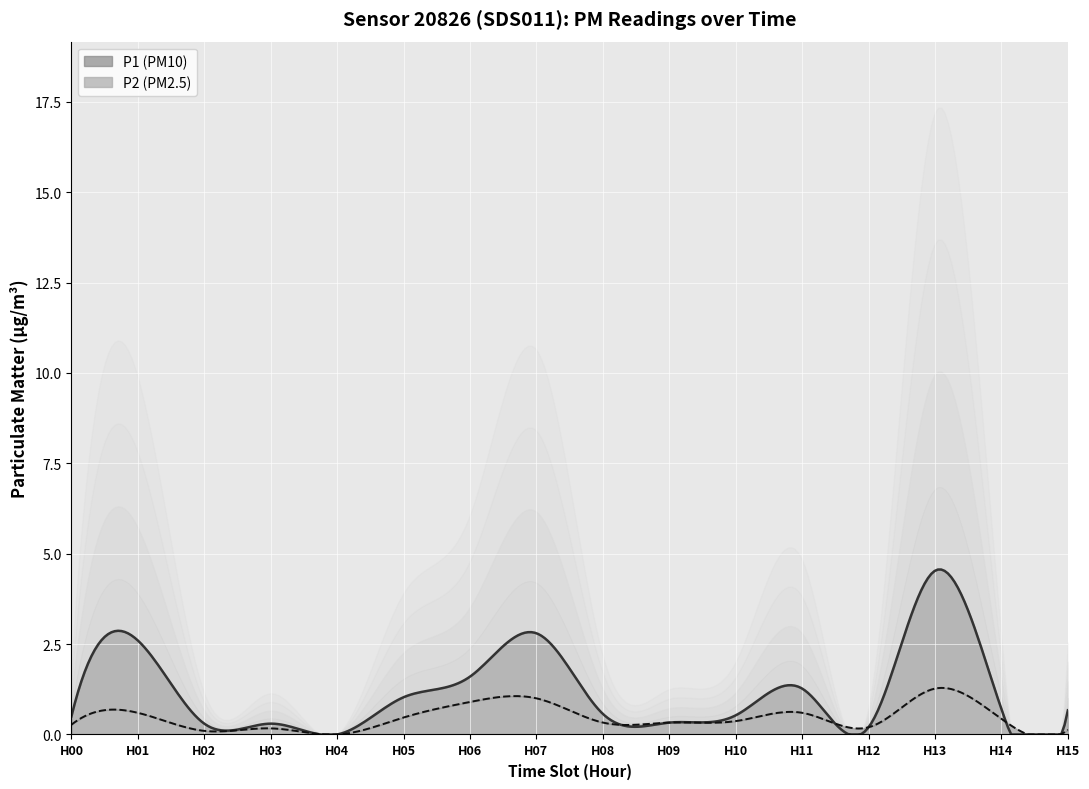

What is the sum of all P2 values?

7.2